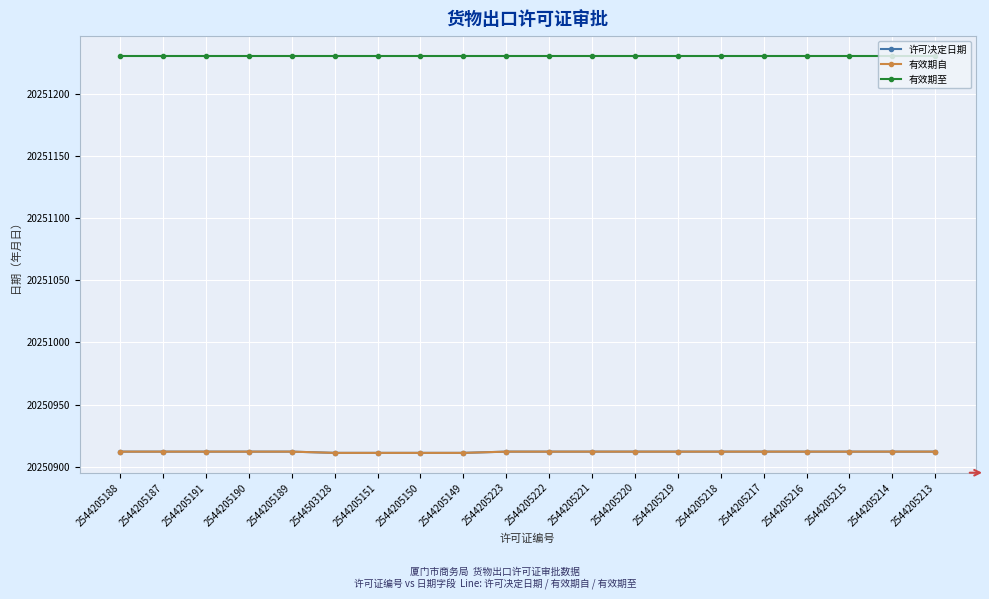

Is this an area chart (filled region under the line)?

No